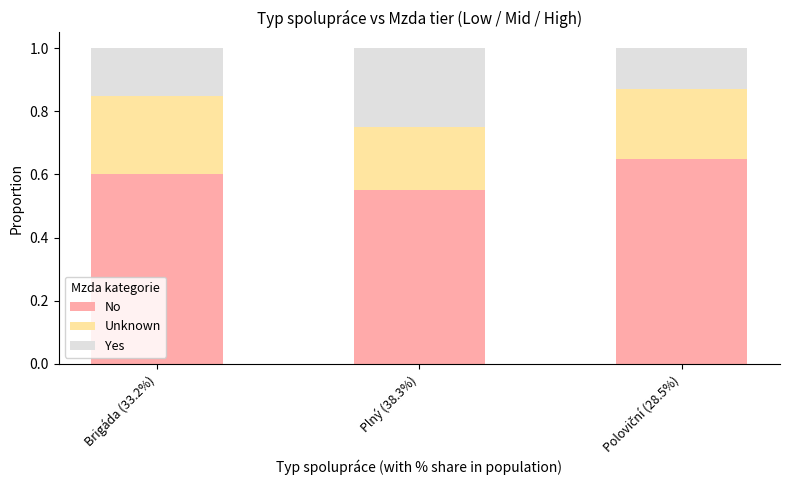

What is the sum of all No values?

1.8